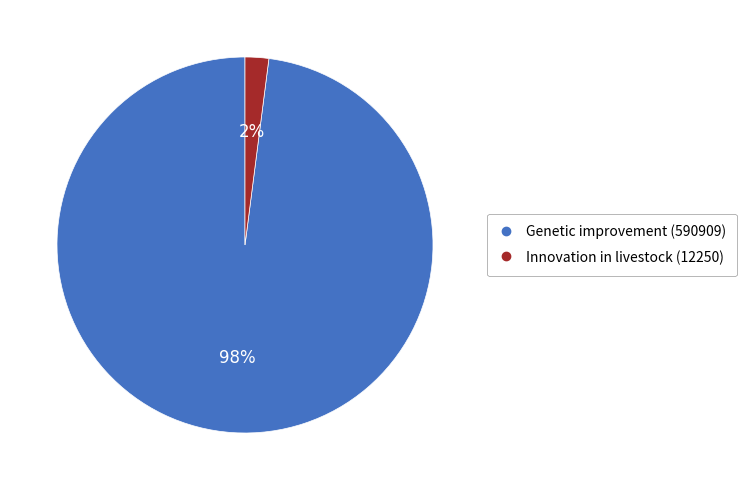

Which slice is the largest?

Genetic improvement (590909)